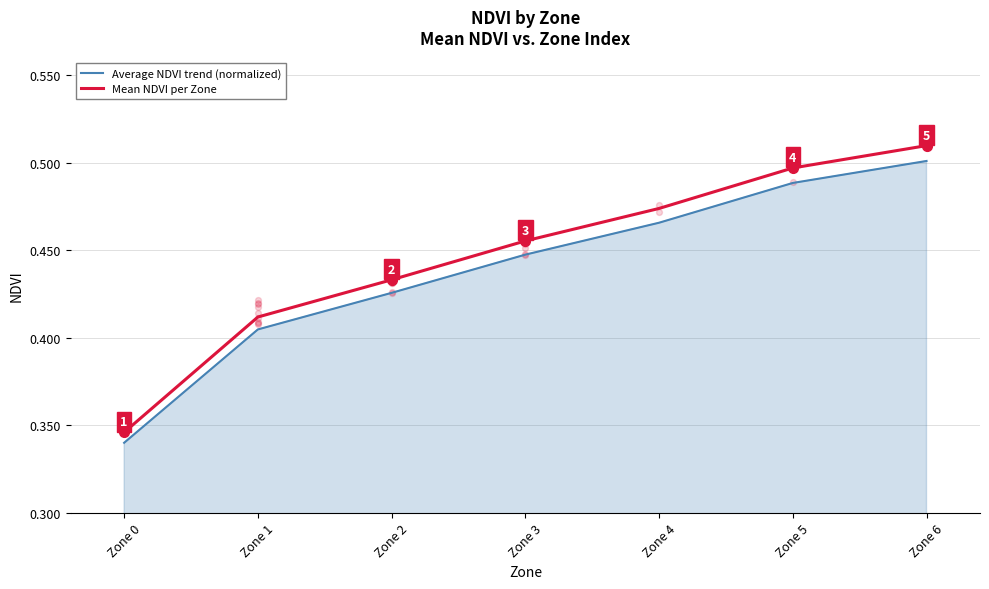

At how many categories does at least one series exceed 0?

7